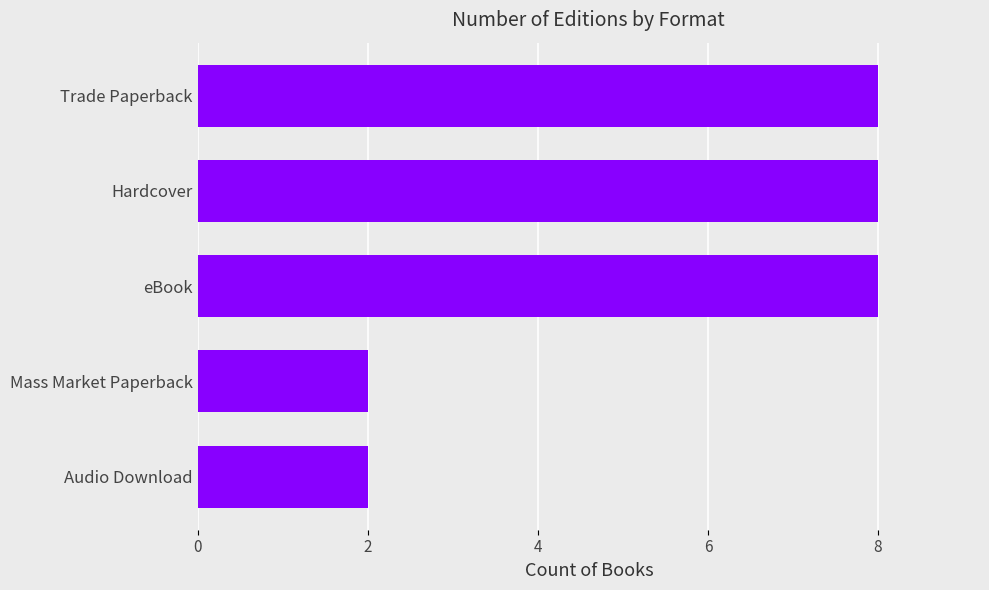

Approximately how many times larger is the value at Hardcover compared to Trade Paperback?

1.0